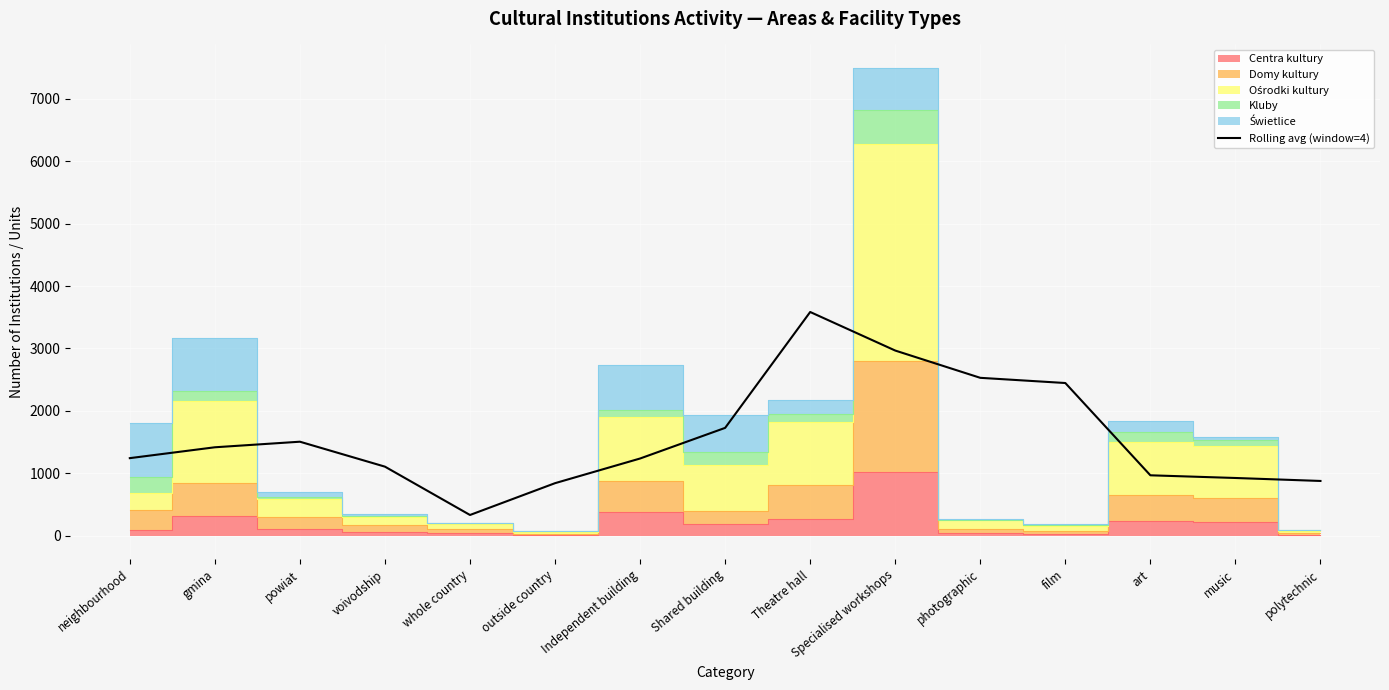

What is the ratio of the value at Shared building to the value at polytechnic?

2.0